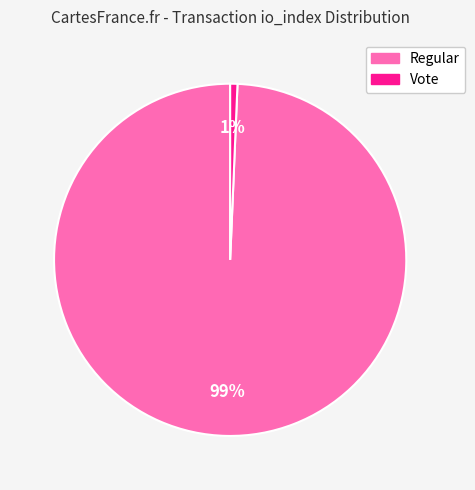

Rank the categories by value from highest to lowest.

Regular, Vote